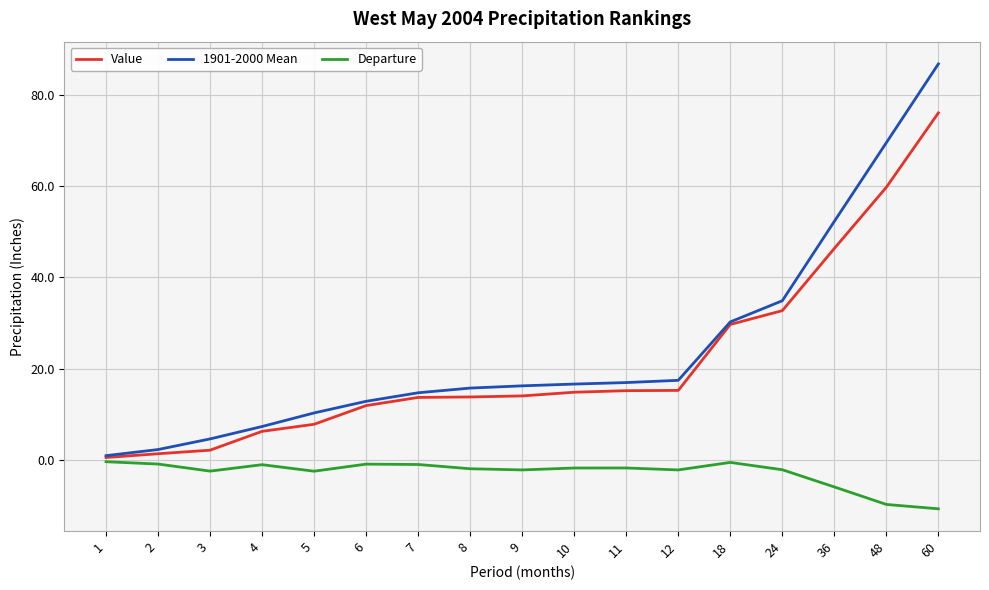

Is it true that 1901-2000 Mean equals 21.1 at 18?

False